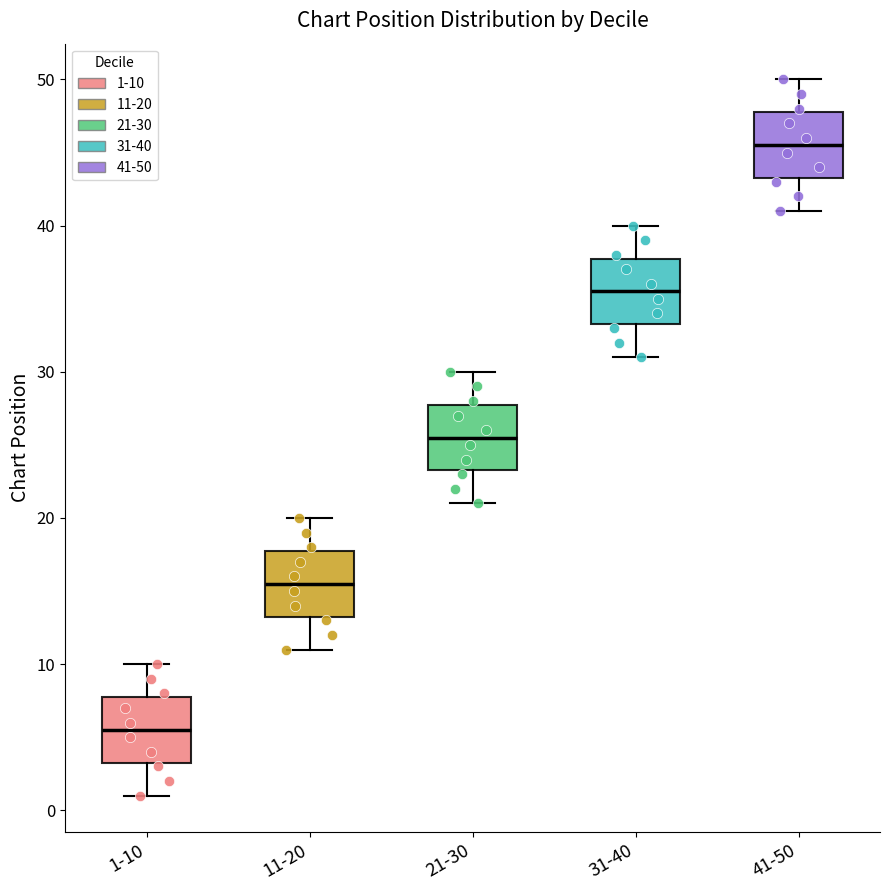

Reading left to right, read every box against the y-axis: the position of its median line, the range the box covers, and the ends of its whiskers. The values are not printed on the chart, so give them approximately, as read against the axis.

1-10: median 6, box 3 to 8, whiskers 1 to 10
11-20: median 16, box 13 to 18, whiskers 11 to 20
21-30: median 26, box 23 to 28, whiskers 21 to 30
31-40: median 36, box 33 to 38, whiskers 31 to 40
41-50: median 46, box 43 to 48, whiskers 41 to 50